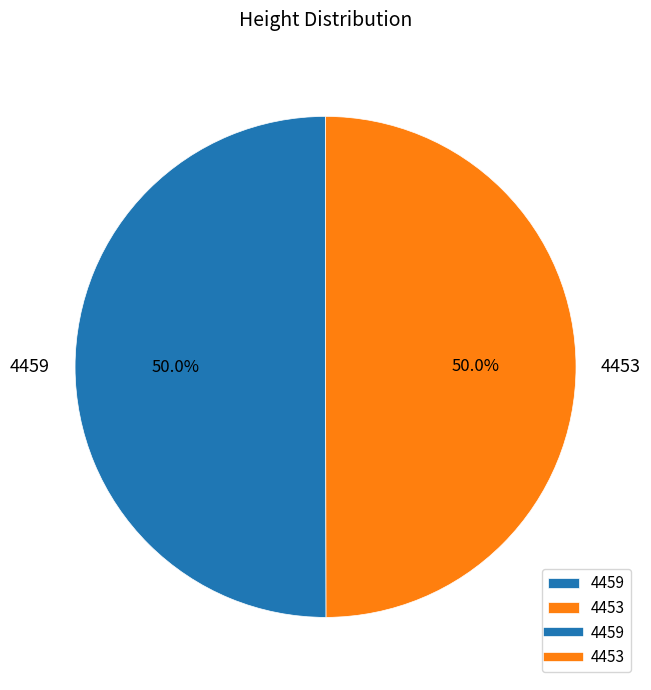

To the nearest percent, what is the average slice percentage?

50%